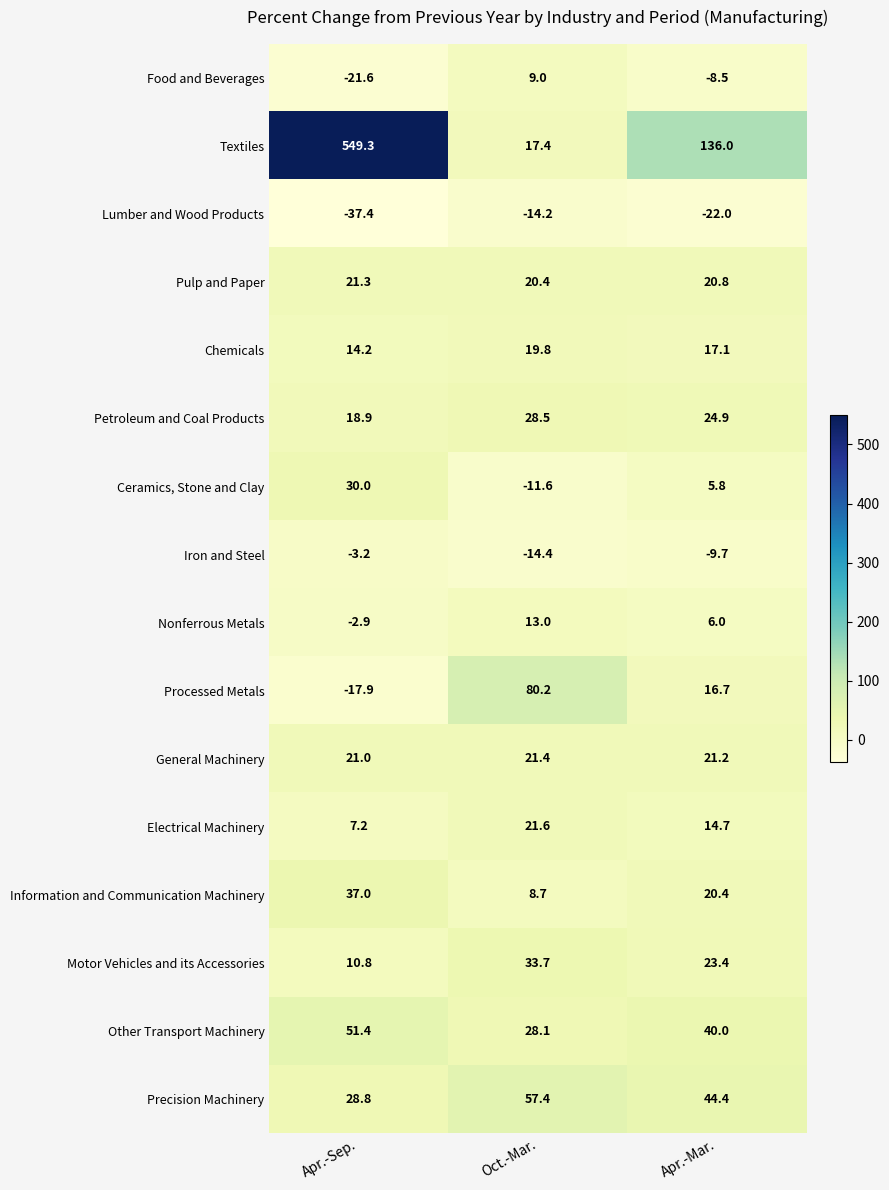

Count the number of data series in this chart.

16